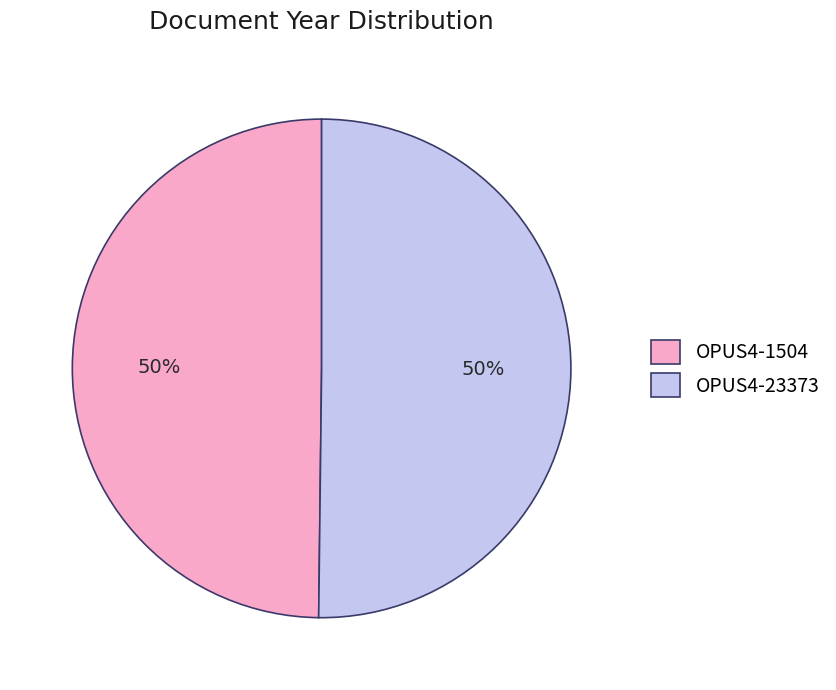

To the nearest percent, what is the combined percentage of OPUS4-23373 and OPUS4-1504?

100%